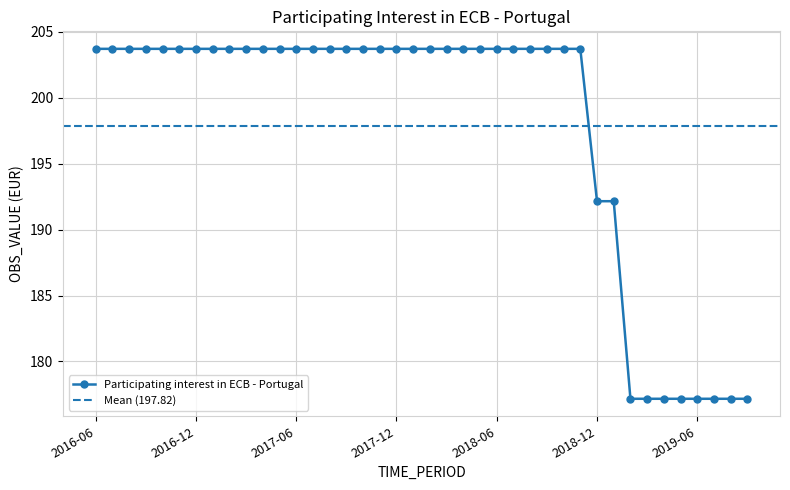

What is the change in value from 2018-05 to 2019-06?

-26.5